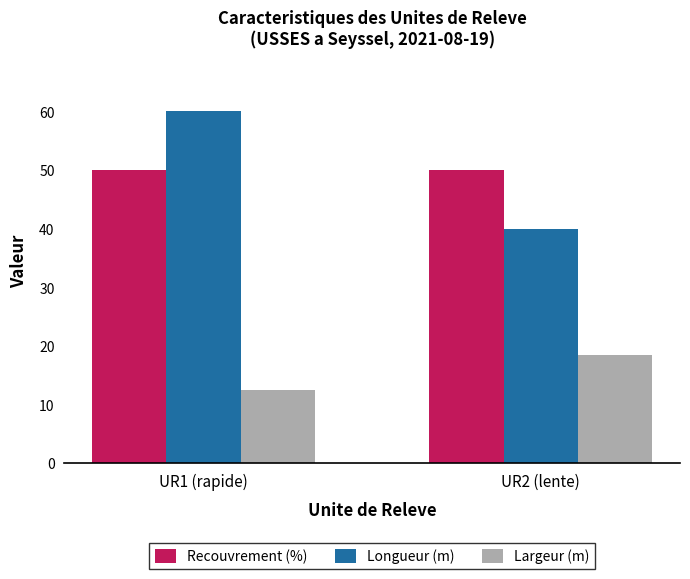

Rank the series at UR2 (lente) from highest to lowest value.

Recouvrement (%), Longueur (m), Largeur (m)